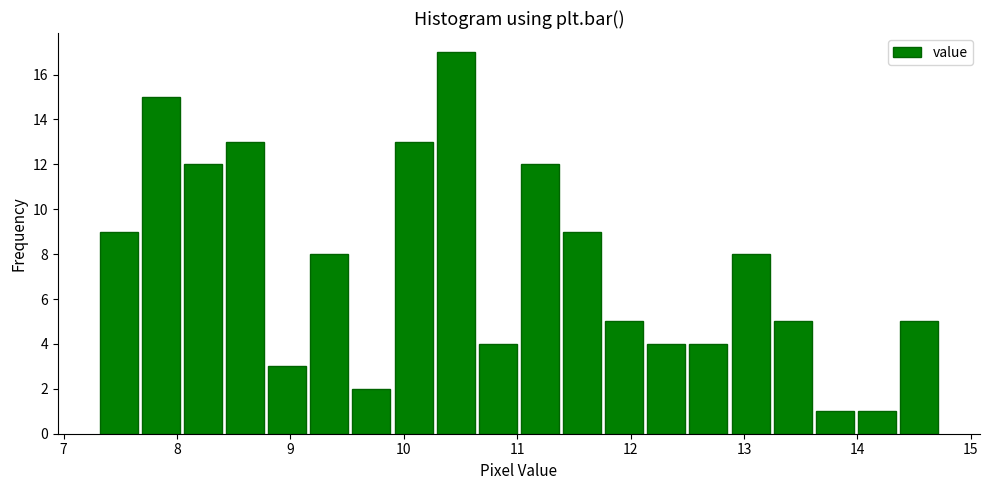

Read against the x-axis, roughly where is the centre of the tallest bar?

10.5